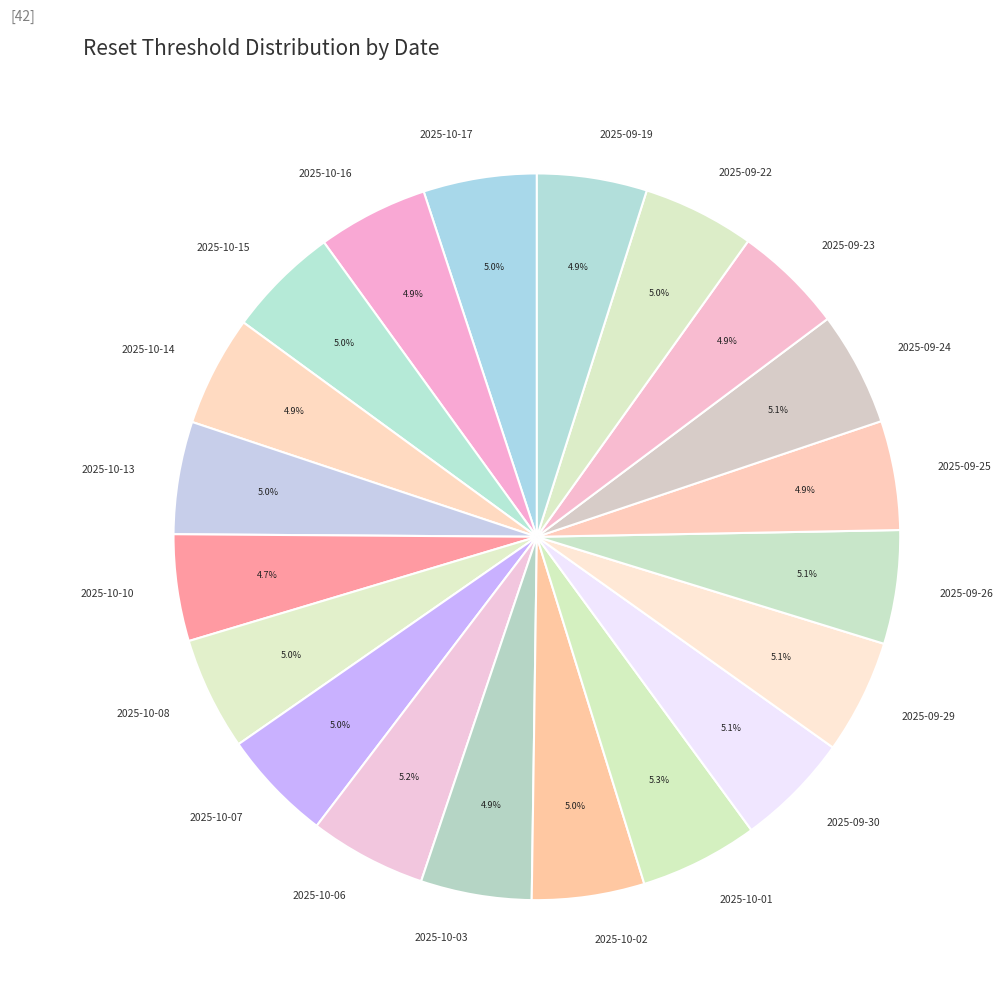

To the nearest percent, what is the average slice percentage?

5%